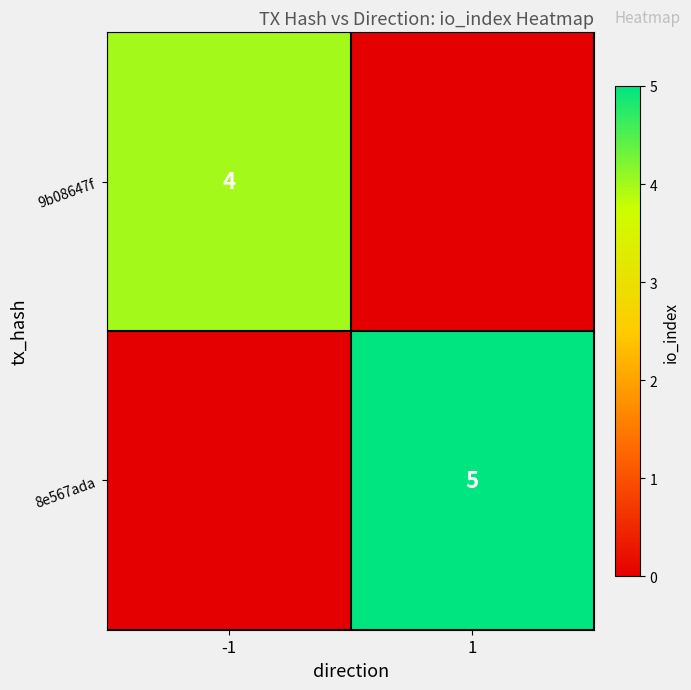

What is the difference between the maximum and minimum values in the 9b08647f series?

4